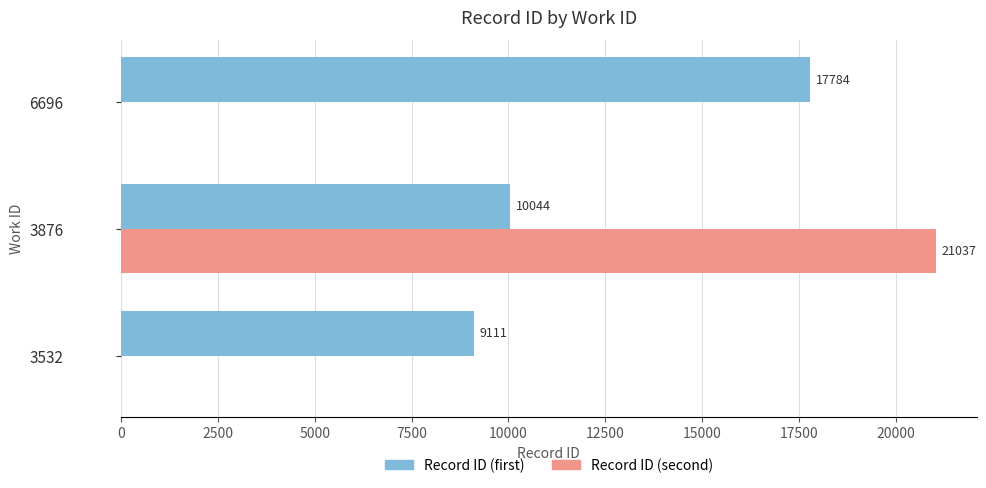

Count the Record ID (first) values in the range 9111 to 17784.

3